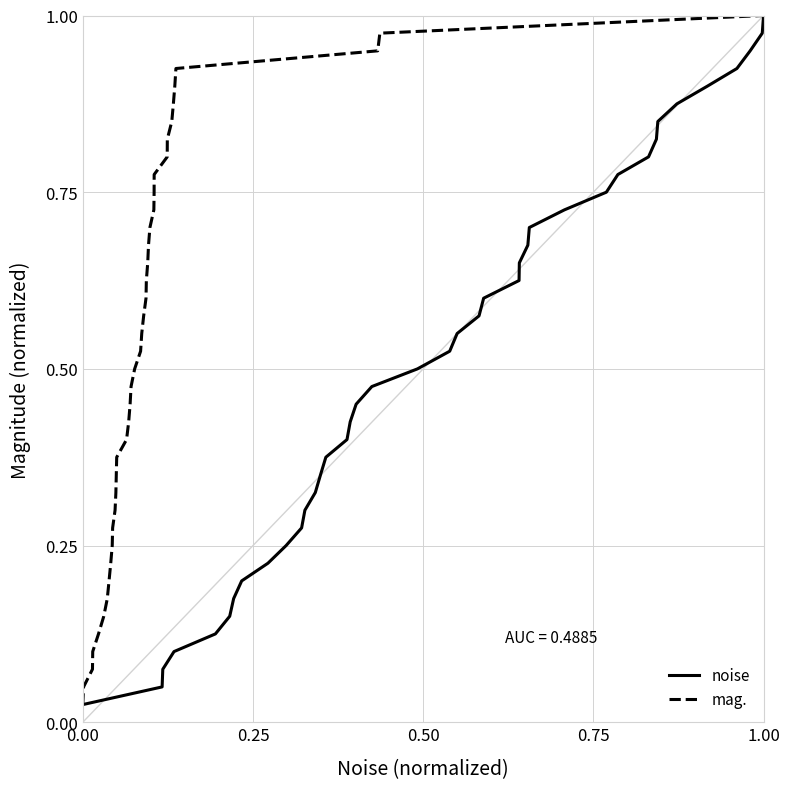

True or false: noise and mag. intersect in this chart.

False